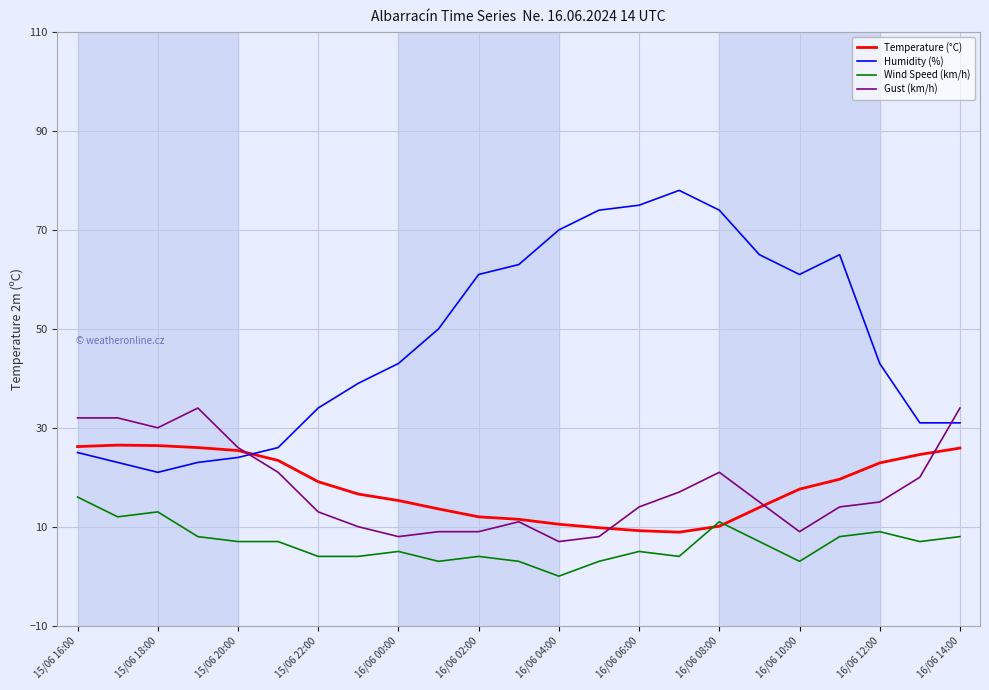

After their last crossing, which series has the higher values: Temperature (°C) or Humidity (%)?

Humidity (%)